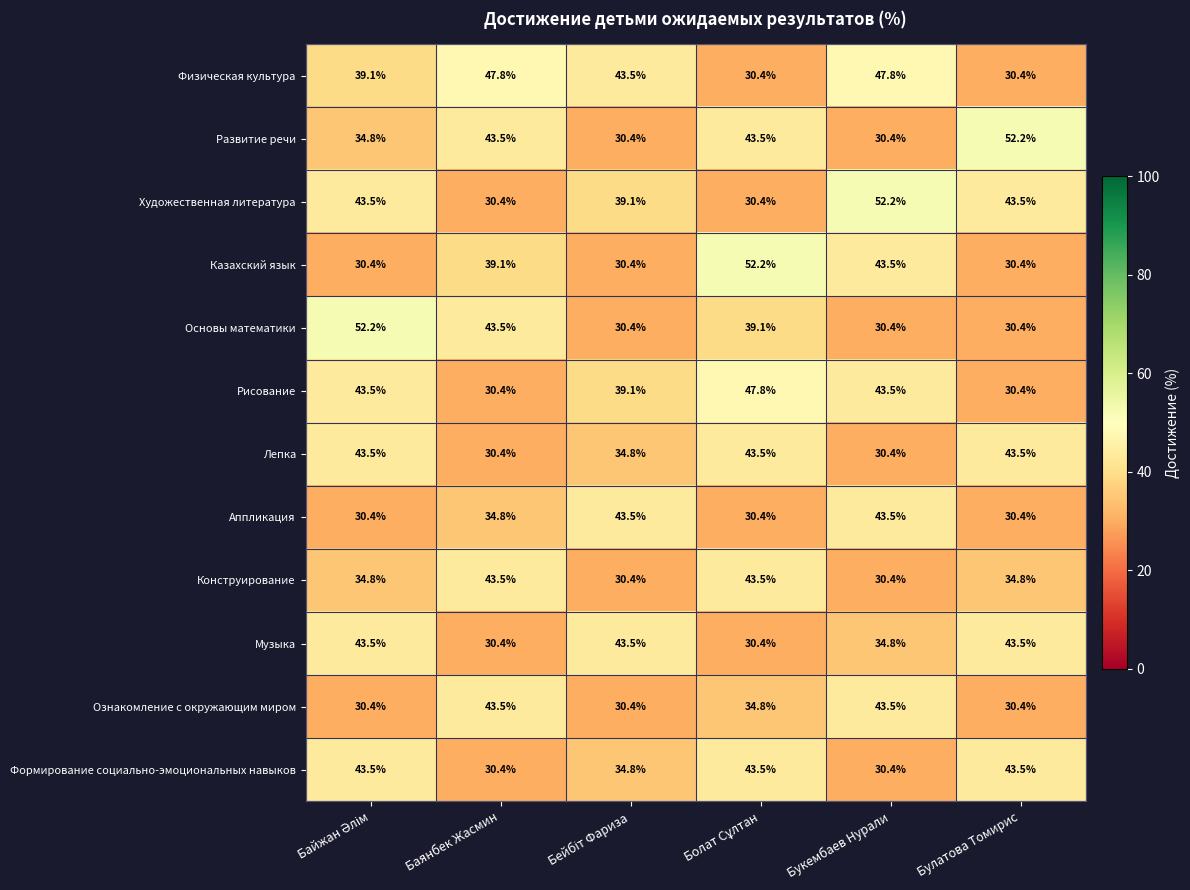

Which series has the largest total across all categories?

Художественная литература